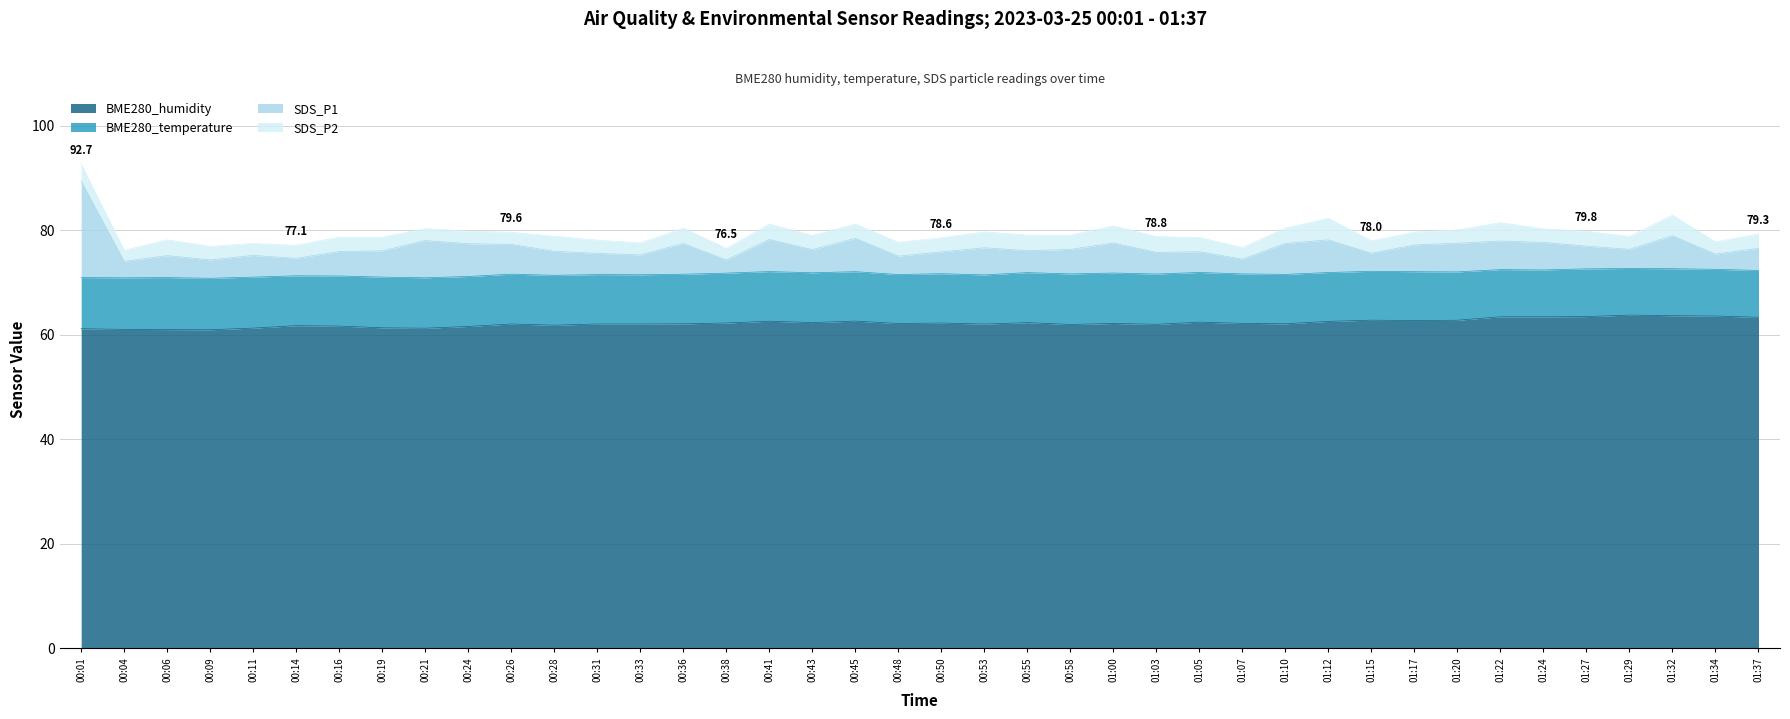

Is the value of BME280_humidity at 01:22 greater than the value of BME280_temperature at 00:24?

Yes